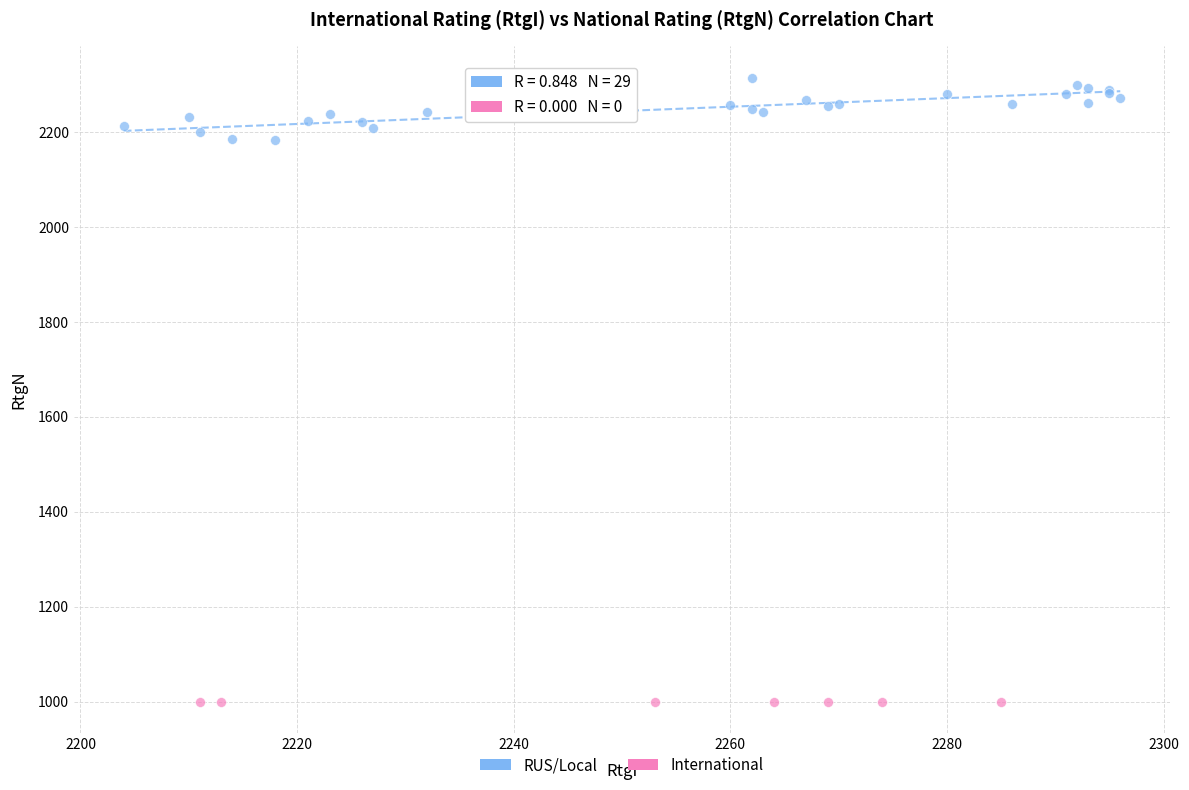

Which series reaches the maximum Y coordinate?

RUS/Local